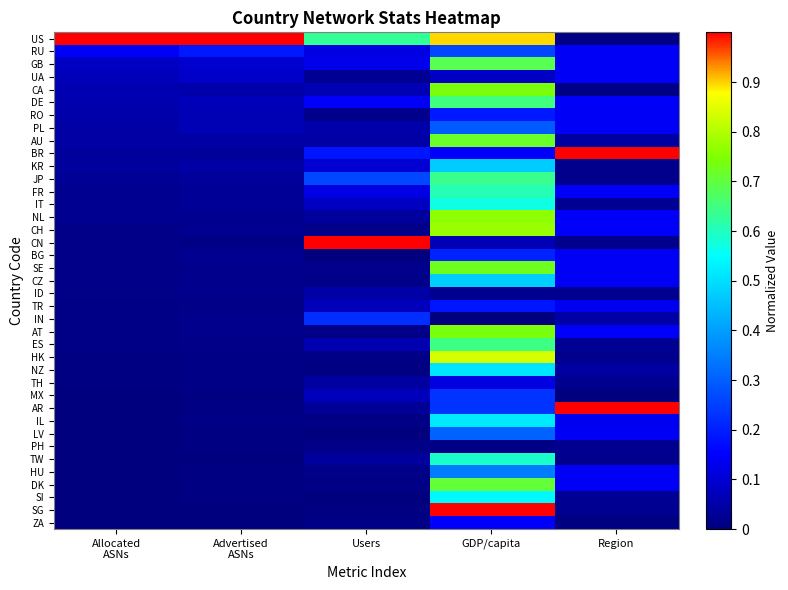

Reading left to right, transcribe all the data shown in this chart.

US: Allocated
ASNs=1.0	Advertised
ASNs=1.0	Users=0.6	GDP/capita=0.9	Region=0.0
RU: Allocated
ASNs=0.1	Advertised
ASNs=0.2	Users=0.1	GDP/capita=0.3	Region=0.1
GB: Allocated
ASNs=0.1	Advertised
ASNs=0.1	Users=0.1	GDP/capita=0.7	Region=0.1
UA: Allocated
ASNs=0.1	Advertised
ASNs=0.1	Users=0.0	GDP/capita=0.1	Region=0.1
CA: Allocated
ASNs=0.1	Advertised
ASNs=0.1	Users=0.1	GDP/capita=0.7	Region=0.0
DE: Allocated
ASNs=0.1	Advertised
ASNs=0.1	Users=0.1	GDP/capita=0.7	Region=0.1
RO: Allocated
ASNs=0.1	Advertised
ASNs=0.1	Users=0.0	GDP/capita=0.2	Region=0.1
PL: Allocated
ASNs=0.0	Advertised
ASNs=0.1	Users=0.1	GDP/capita=0.3	Region=0.1
AU: Allocated
ASNs=0.0	Advertised
ASNs=0.0	Users=0.0	GDP/capita=0.7	Region=0.0
BR: Allocated
ASNs=0.0	Advertised
ASNs=0.0	Users=0.2	GDP/capita=0.1	Region=1.0
KR: Allocated
ASNs=0.0	Advertised
ASNs=0.0	Users=0.1	GDP/capita=0.5	Region=0.0
JP: Allocated
ASNs=0.0	Advertised
ASNs=0.0	Users=0.3	GDP/capita=0.6	Region=0.0
FR: Allocated
ASNs=0.0	Advertised
ASNs=0.0	Users=0.1	GDP/capita=0.6	Region=0.1
IT: Allocated
ASNs=0.0	Advertised
ASNs=0.0	Users=0.1	GDP/capita=0.6	Region=0.0
NL: Allocated
ASNs=0.0	Advertised
ASNs=0.0	Users=0.0	GDP/capita=0.8	Region=0.1
CH: Allocated
ASNs=0.0	Advertised
ASNs=0.0	Users=0.0	GDP/capita=0.8	Region=0.1
CN: Allocated
ASNs=0.0	Advertised
ASNs=0.0	Users=1.0	GDP/capita=0.1	Region=0.0
BG: Allocated
ASNs=0.0	Advertised
ASNs=0.0	Users=0.0	GDP/capita=0.2	Region=0.1
SE: Allocated
ASNs=0.0	Advertised
ASNs=0.0	Users=0.0	GDP/capita=0.7	Region=0.1
CZ: Allocated
ASNs=0.0	Advertised
ASNs=0.0	Users=0.0	GDP/capita=0.5	Region=0.1
ID: Allocated
ASNs=0.0	Advertised
ASNs=0.0	Users=0.0	GDP/capita=0.0	Region=0.0
TR: Allocated
ASNs=0.0	Advertised
ASNs=0.0	Users=0.1	GDP/capita=0.2	Region=0.1
IN: Allocated
ASNs=0.0	Advertised
ASNs=0.0	Users=0.2	GDP/capita=0.0	Region=0.1
AT: Allocated
ASNs=0.0	Advertised
ASNs=0.0	Users=0.0	GDP/capita=0.7	Region=0.1
ES: Allocated
ASNs=0.0	Advertised
ASNs=0.0	Users=0.1	GDP/capita=0.6	Region=0.0
HK: Allocated
ASNs=0.0	Advertised
ASNs=0.0	Users=0.0	GDP/capita=0.8	Region=0.0
NZ: Allocated
ASNs=0.0	Advertised
ASNs=0.0	Users=0.0	GDP/capita=0.5	Region=0.0
TH: Allocated
ASNs=0.0	Advertised
ASNs=0.0	Users=0.0	GDP/capita=0.1	Region=0.0
MX: Allocated
ASNs=0.0	Advertised
ASNs=0.0	Users=0.1	GDP/capita=0.2	Region=0.0
AR: Allocated
ASNs=0.0	Advertised
ASNs=0.0	Users=0.0	GDP/capita=0.2	Region=1.0
IL: Allocated
ASNs=0.0	Advertised
ASNs=0.0	Users=0.0	GDP/capita=0.5	Region=0.1
LV: Allocated
ASNs=0.0	Advertised
ASNs=0.0	Users=0.0	GDP/capita=0.3	Region=0.1
PH: Allocated
ASNs=0.0	Advertised
ASNs=0.0	Users=0.0	GDP/capita=0.0	Region=0.0
TW: Allocated
ASNs=0.0	Advertised
ASNs=0.0	Users=0.0	GDP/capita=0.6	Region=0.0
HU: Allocated
ASNs=0.0	Advertised
ASNs=0.0	Users=0.0	GDP/capita=0.3	Region=0.1
DK: Allocated
ASNs=0.0	Advertised
ASNs=0.0	Users=0.0	GDP/capita=0.7	Region=0.1
SI: Allocated
ASNs=0.0	Advertised
ASNs=0.0	Users=0.0	GDP/capita=0.5	Region=0.0
SG: Allocated
ASNs=0.0	Advertised
ASNs=0.0	Users=0.0	GDP/capita=1.0	Region=0.0
ZA: Allocated
ASNs=0.0	Advertised
ASNs=0.0	Users=0.0	GDP/capita=0.1	Region=0.0